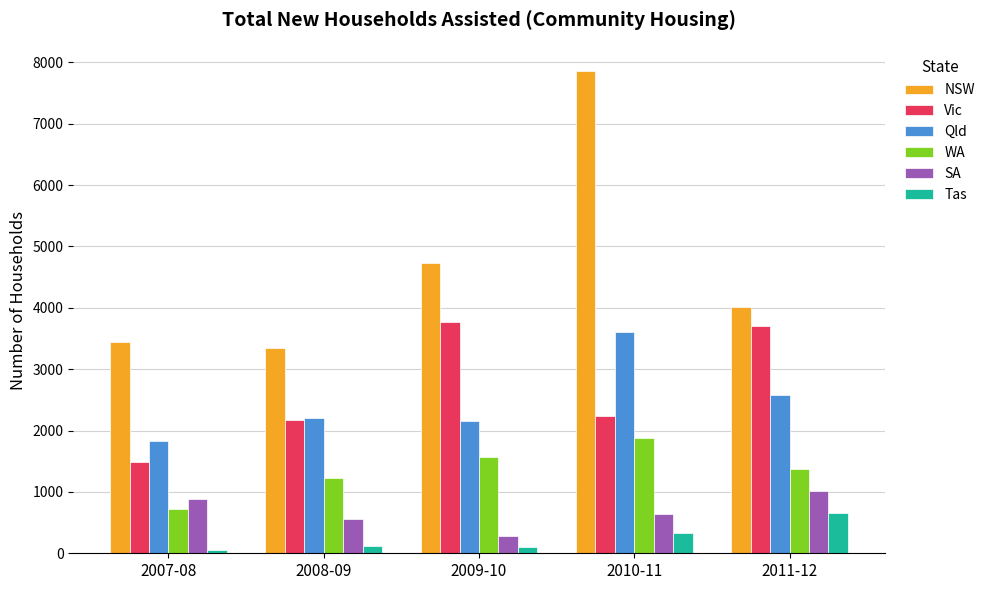

What is the difference between the Tas values at 2007-08 and 2010-11?

288